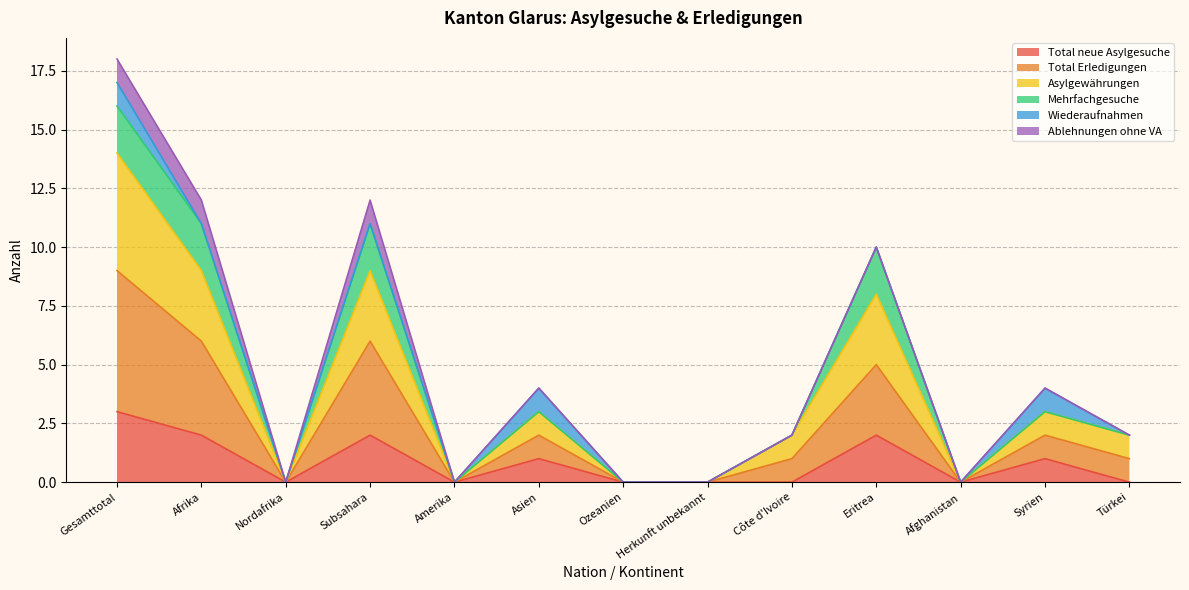

Which category has the highest value in the Total neue Asylgesuche series?

Gesamttotal